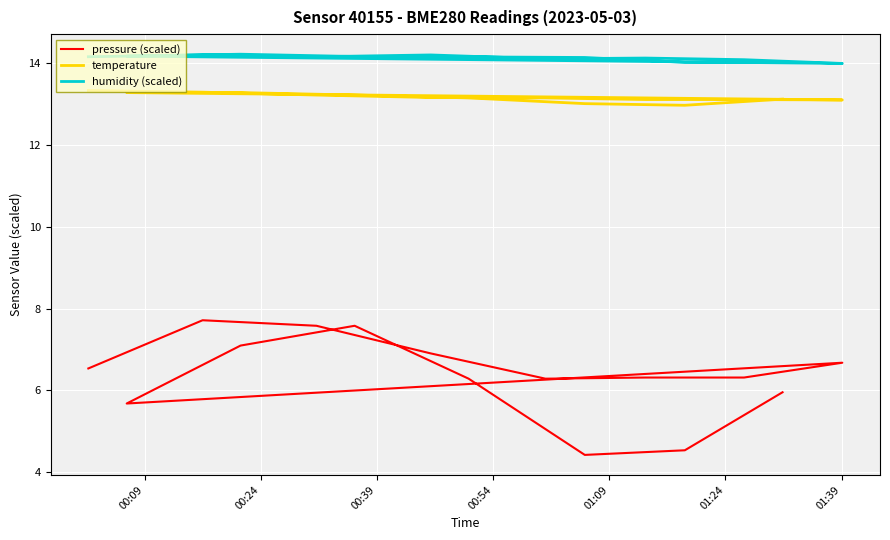

Does the chart display data point markers on the line(s)?

No